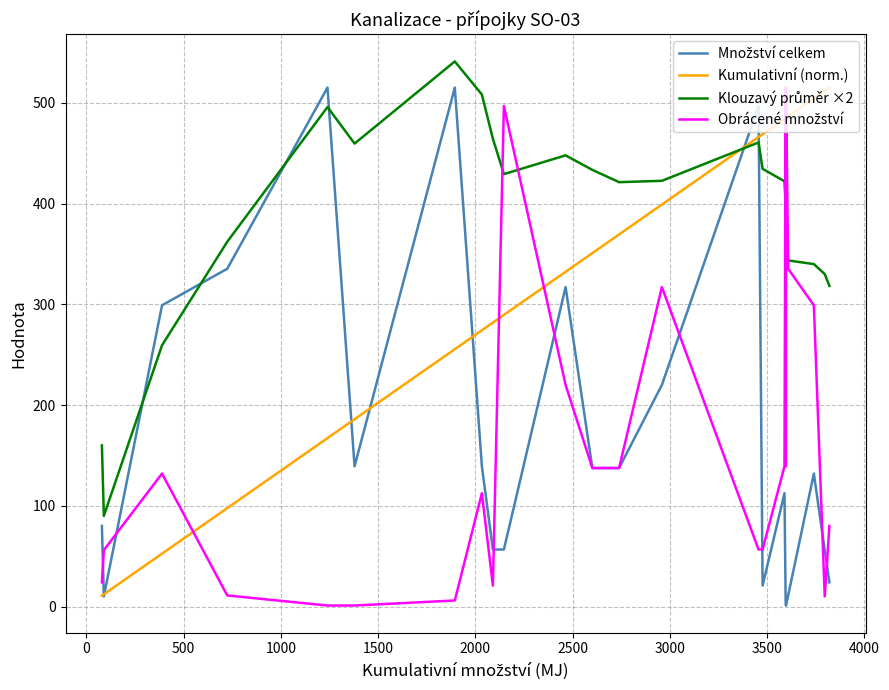

How many categories are shown in the chart?

24